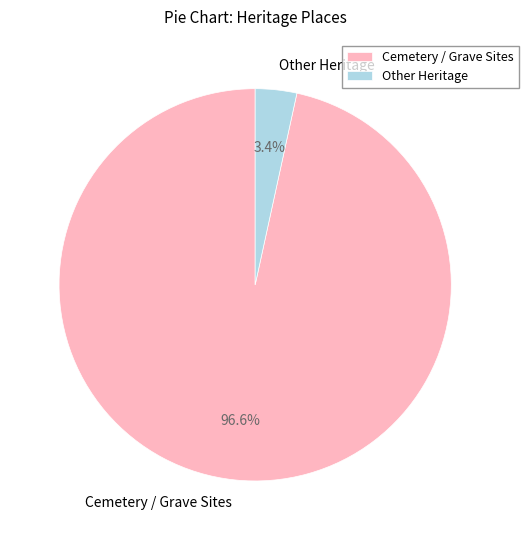

Which category has the smallest portion of the pie?

Other Heritage